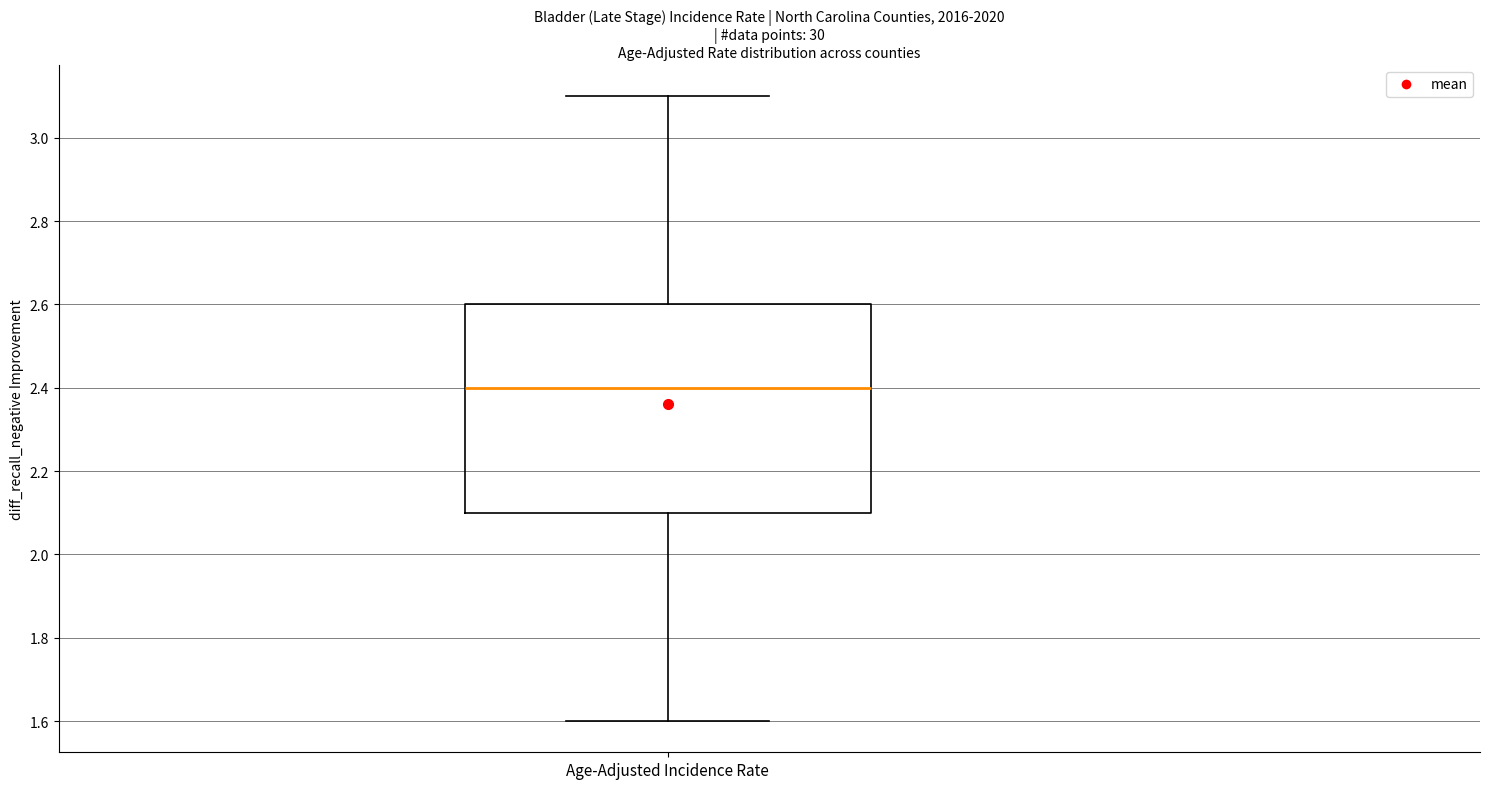

Read this box plot against the y-axis: the position of the median line, the range covered by the box, and the ends of both whiskers. The values are not printed on the chart, so give them approximately, as read against the axis.

median 2.4, box 2.1 to 2.6, whiskers 1.6 to 3.1